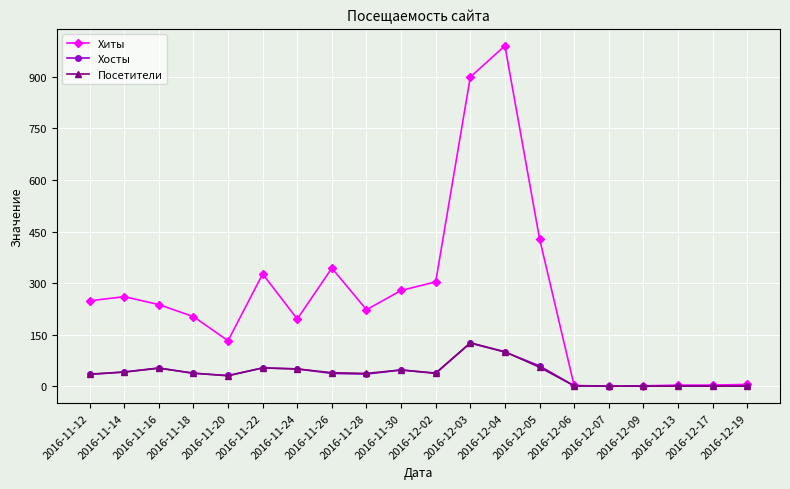

How many data points in Хиты are less than 238?

10